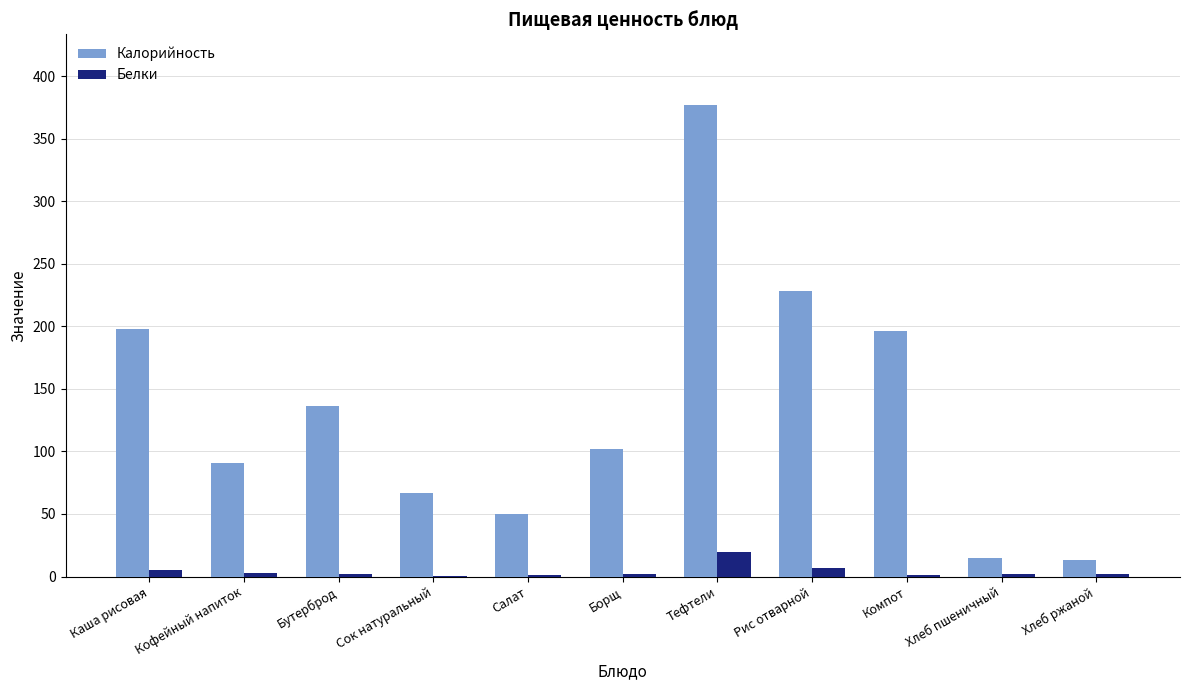

Which series changed the most between Каша рисовая and Борщ?

Калорийность